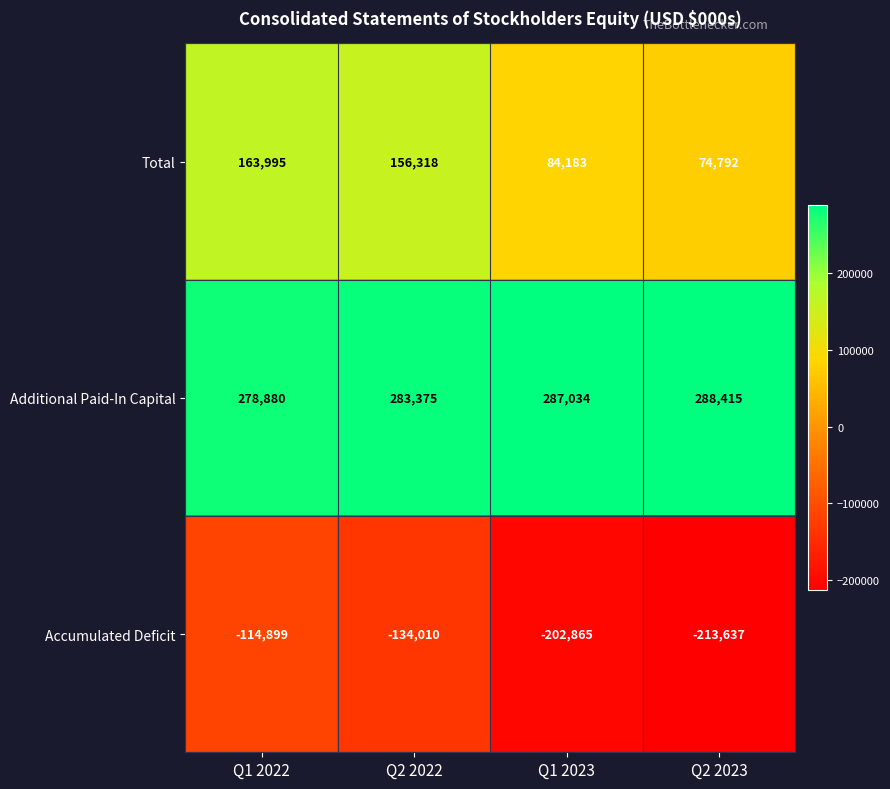

At which label is Total closest to 119393?

Q1 2023